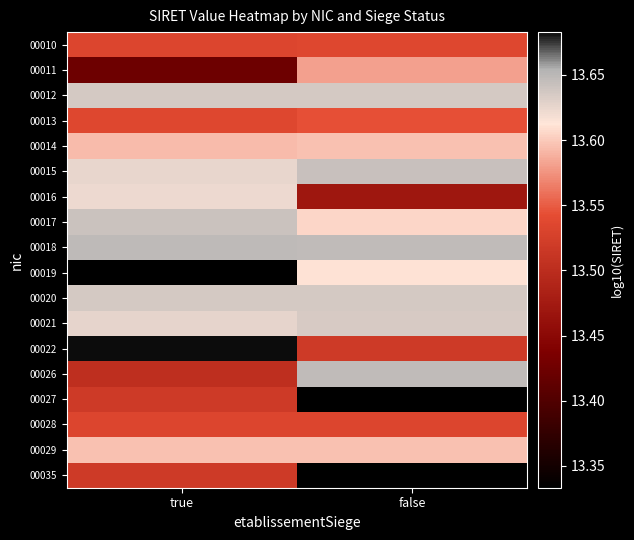

What is the minimum value shown in the chart?

13.3